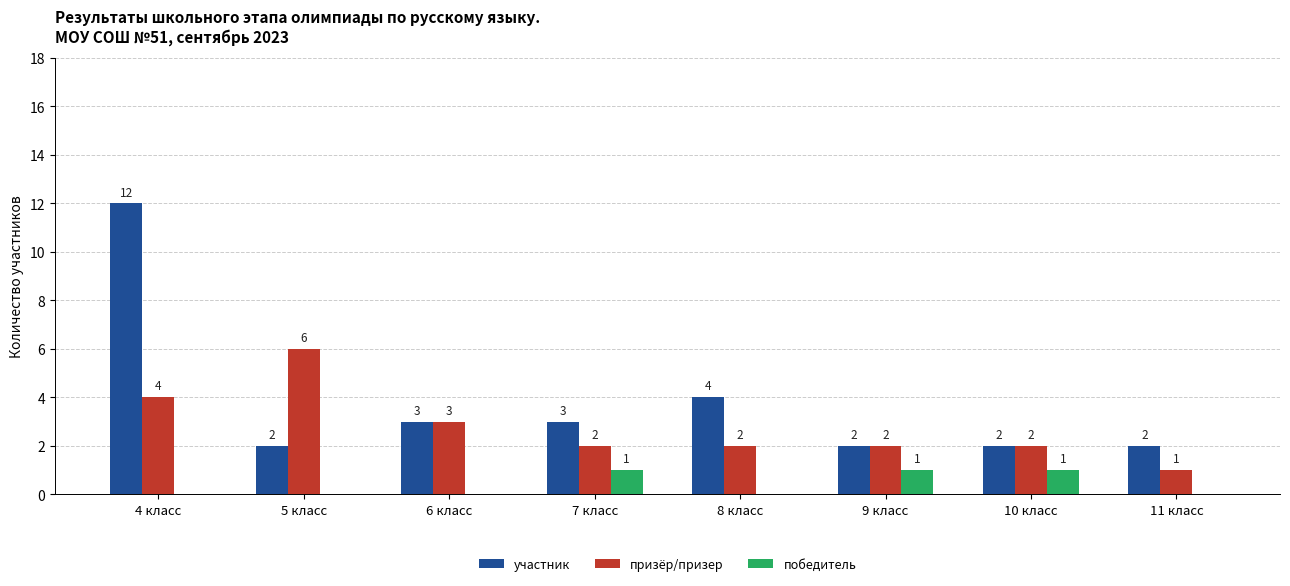

Reading left to right, list all the values displayed in this chart.

участник: 4 класс=12	5 класс=2	6 класс=3	7 класс=3	8 класс=4	9 класс=2	10 класс=2	11 класс=2
призёр/призер: 4 класс=4	5 класс=6	6 класс=3	7 класс=2	8 класс=2	9 класс=2	10 класс=2	11 класс=1
победитель: 4 класс=0	5 класс=0	6 класс=0	7 класс=1	8 класс=0	9 класс=1	10 класс=1	11 класс=0